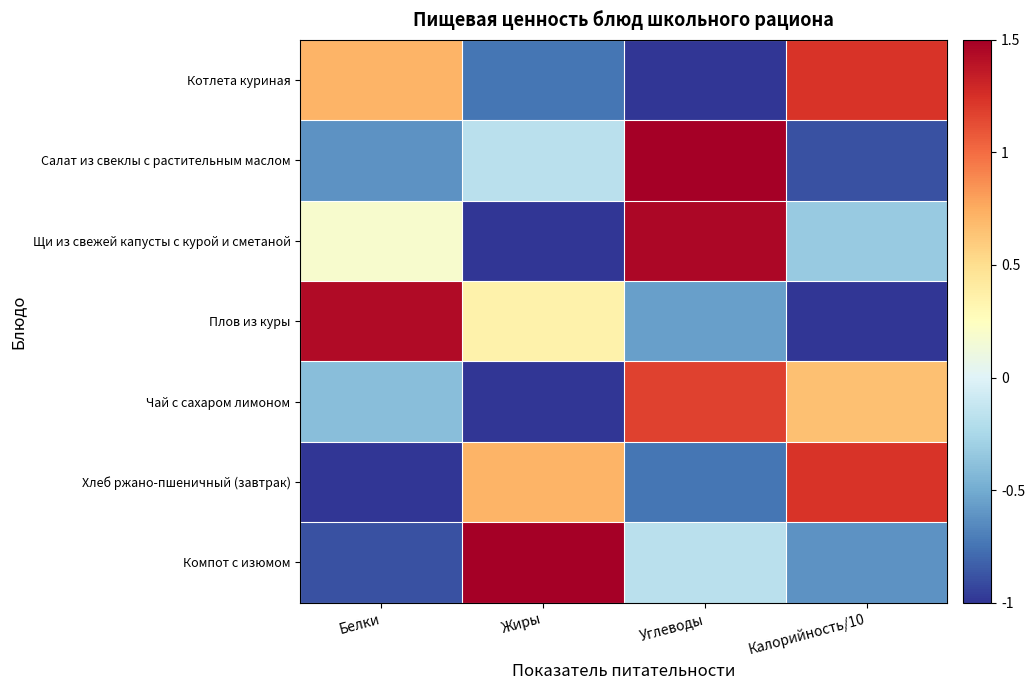

At how many categories does at least one series exceed 0?

4